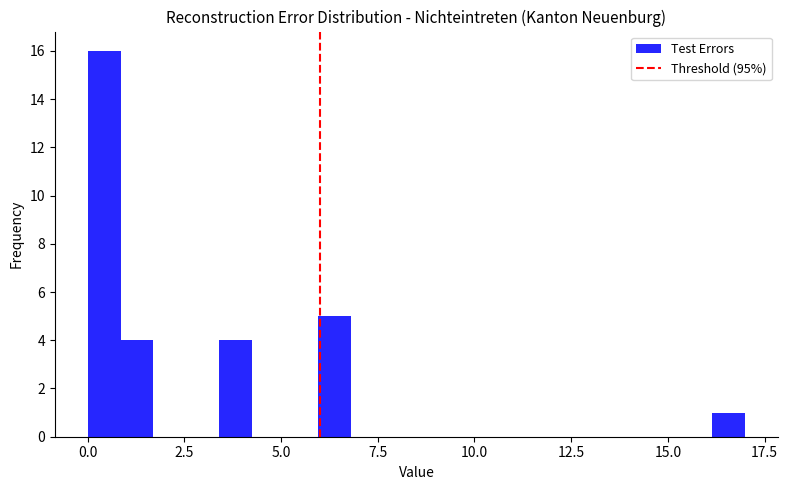

Around what value on the x-axis is the tallest bar? Give the approximate position of its centre, as read against the axis.

0.5